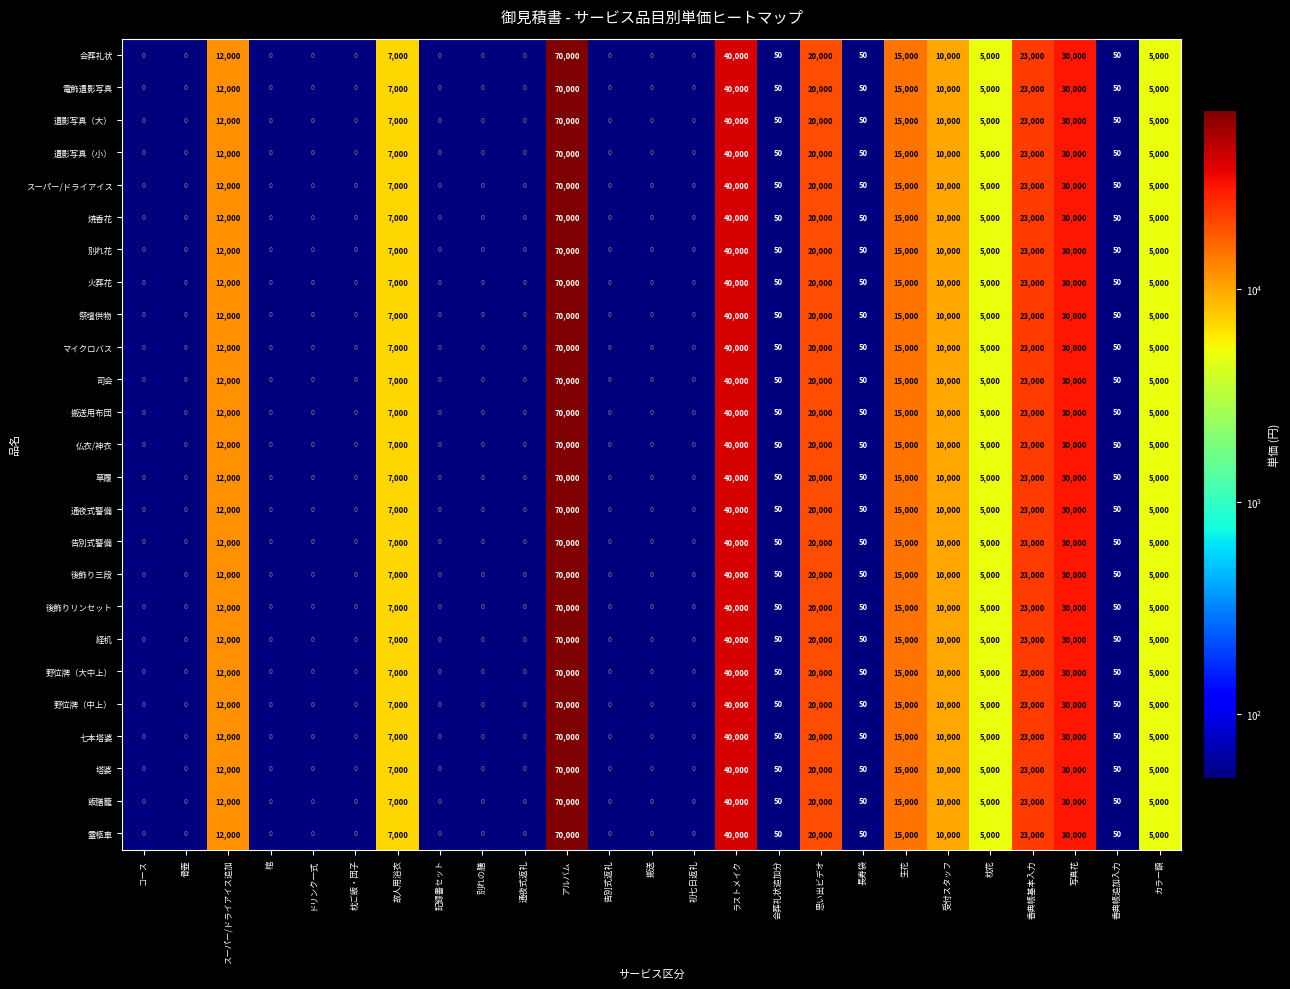

How many categories are shown in the chart?

25